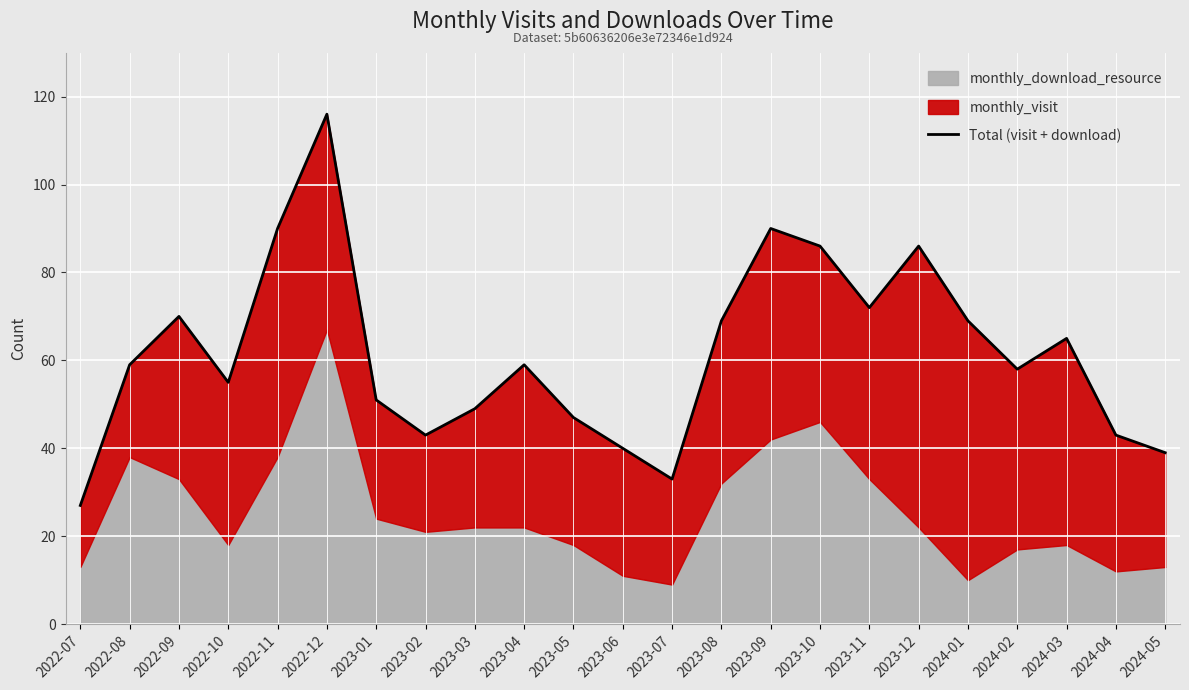

List the labels in order of value, smallest first.

2022-07, 2023-07, 2024-05, 2023-06, 2023-02, 2024-04, 2023-05, 2023-03, 2023-01, 2022-10, 2024-02, 2022-08, 2023-04, 2024-03, 2023-08, 2024-01, 2022-09, 2023-11, 2023-10, 2023-12, 2022-11, 2023-09, 2022-12